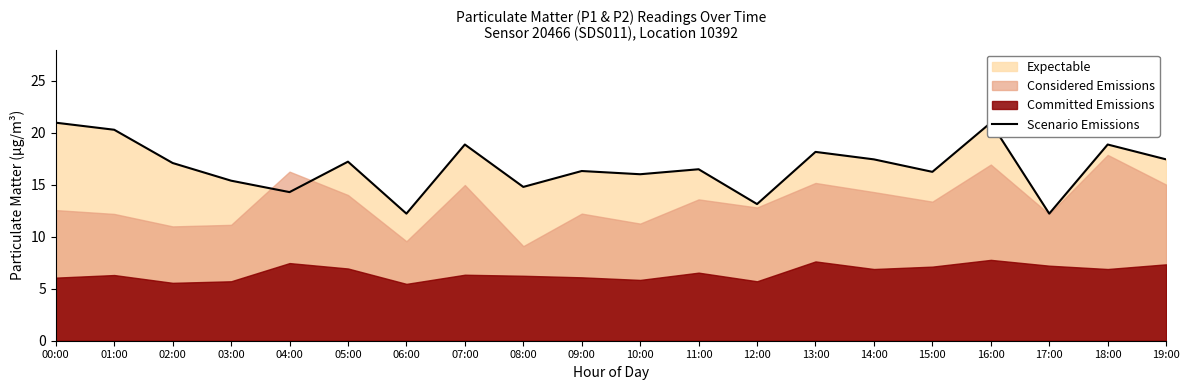

How many lines are shown in the chart?

1